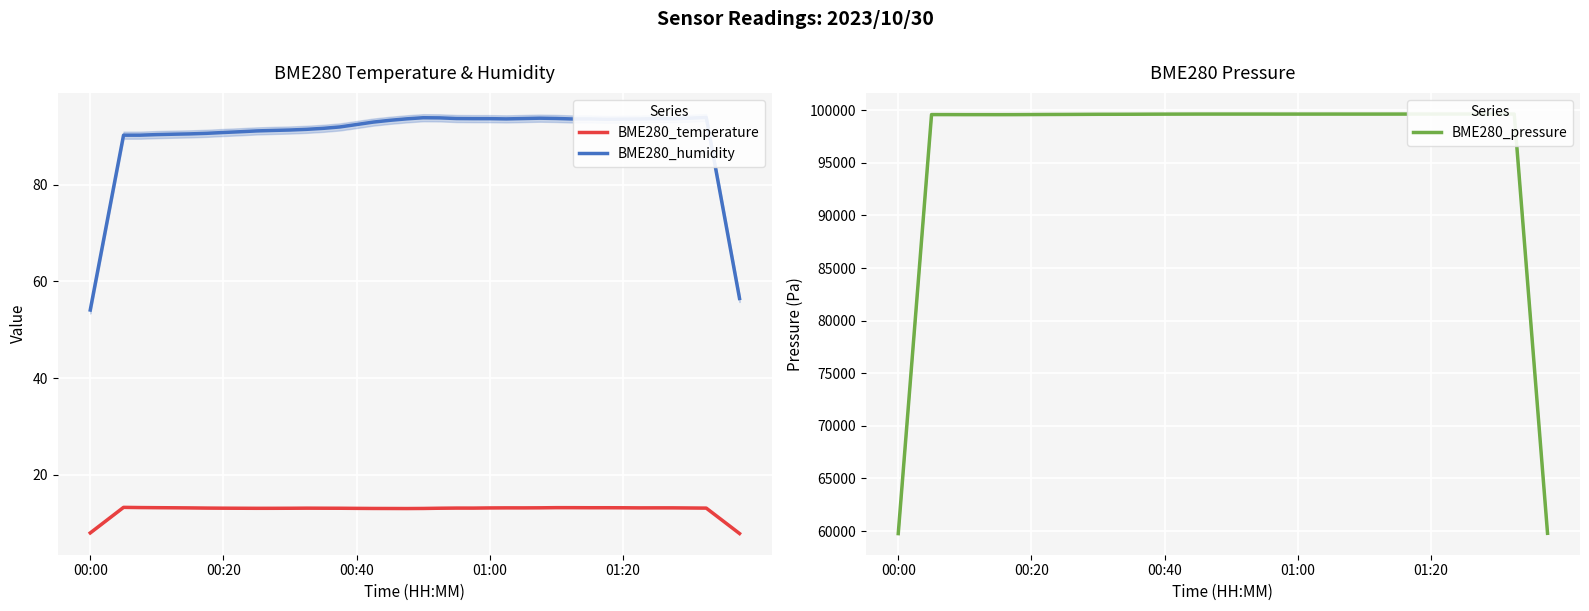

How many values in the BME280_humidity series are below 93?

20